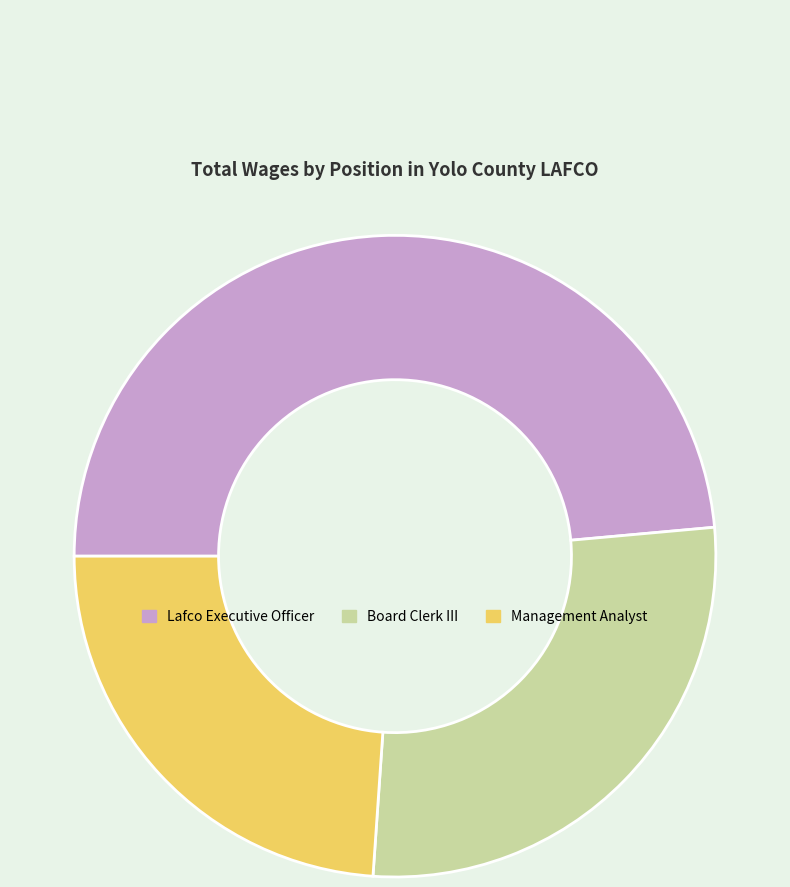

Does any single category account for the majority?

No